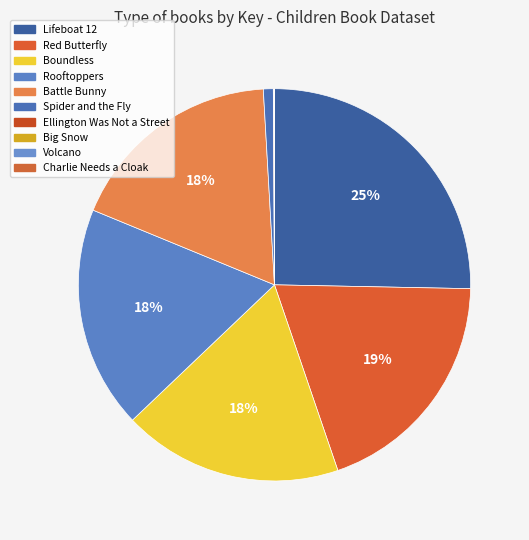

What is the smallest slice in the pie chart?

Big Snow